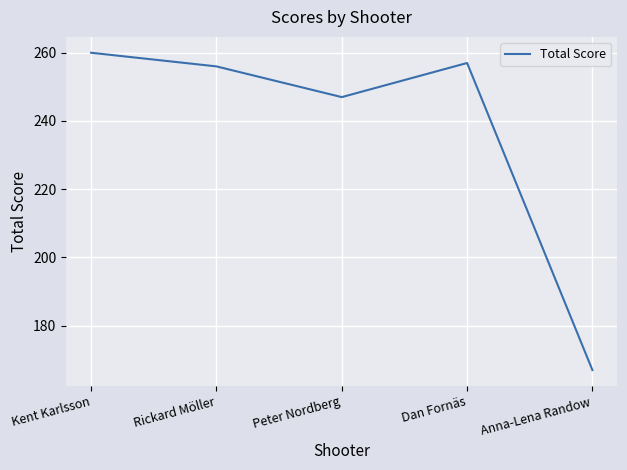

How many interior local valleys (lower than both neighbors) does the data have?

1